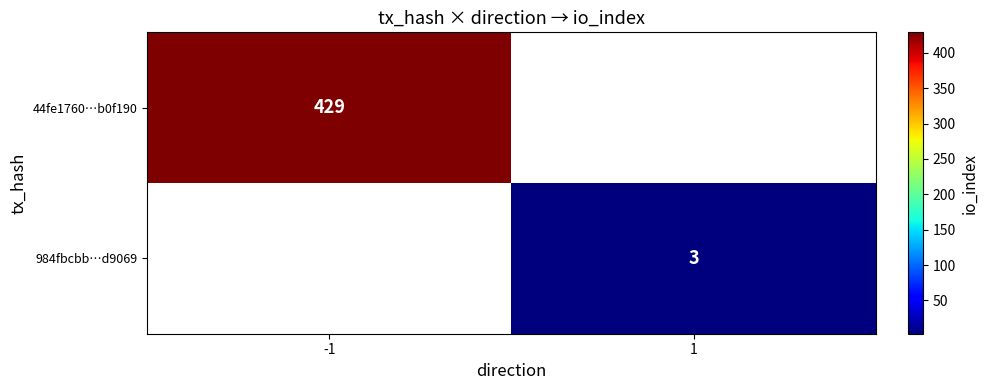

True or false: 984fbcbb…d9069 has a value of 5 at 1.

False